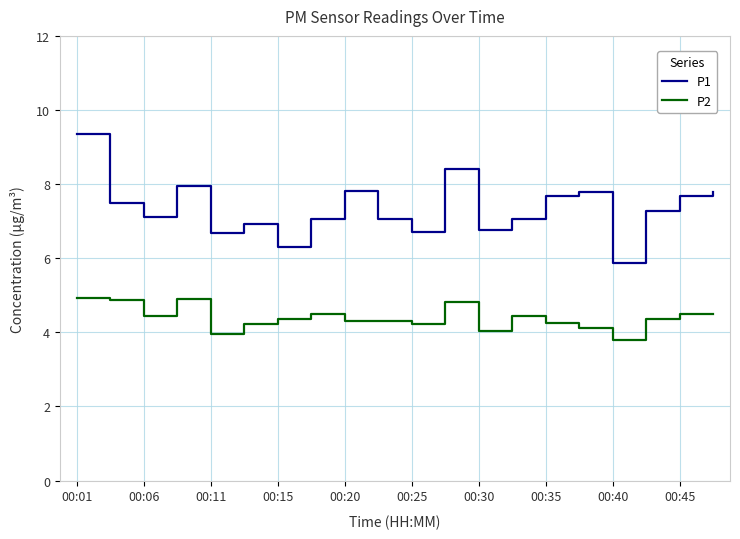

At how many categories does at least one series exceed 8?

2